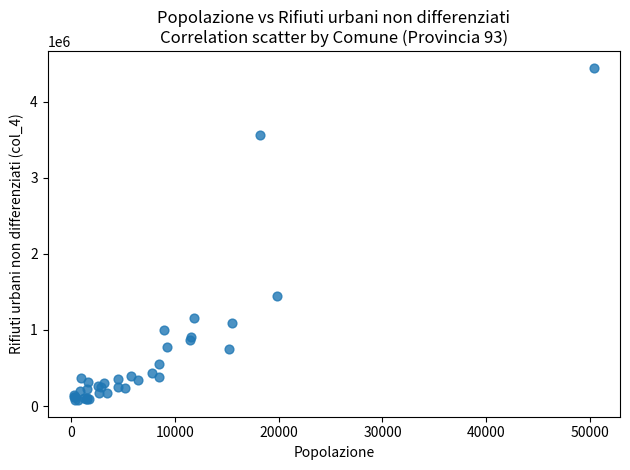

What Y value in the scatter plot is closest to 2261160?

1443960